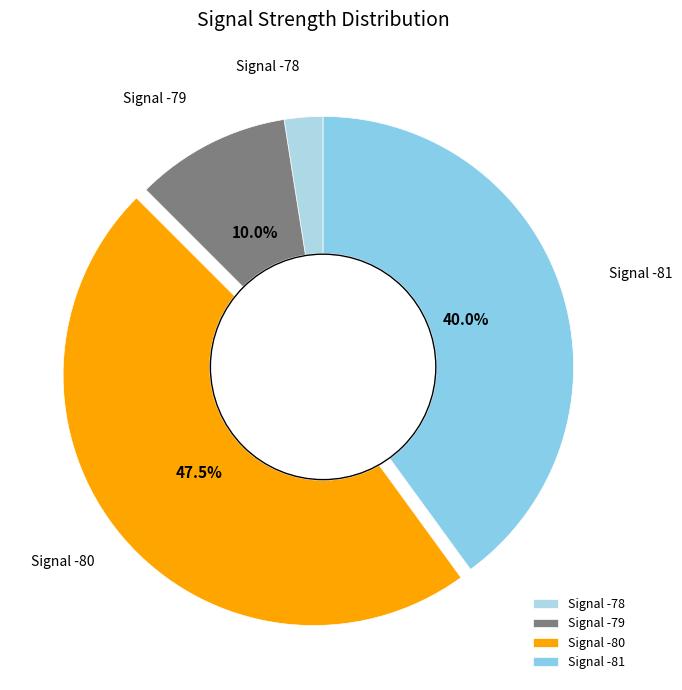

How many slices are in this pie chart?

4